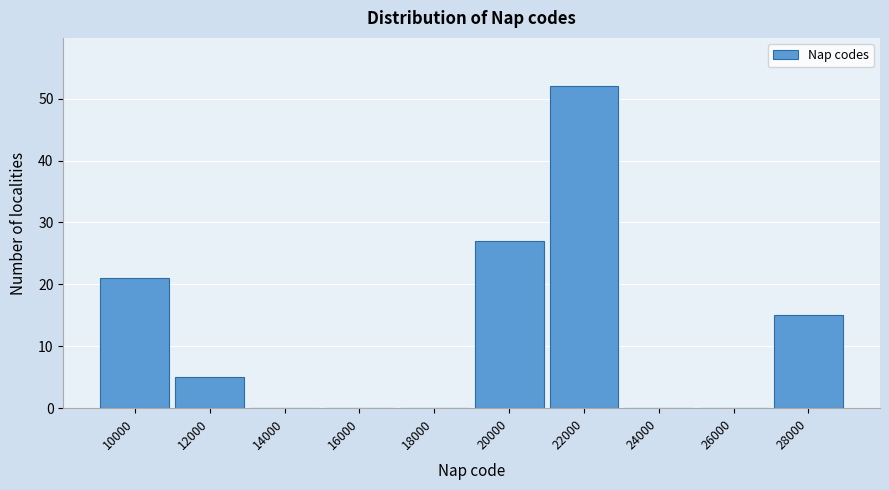

Reading left to right, what are all the values shown in this chart?

10000=21	12000=5	14000=0	16000=0	18000=0	20000=27	22000=52	24000=0	26000=0	28000=15